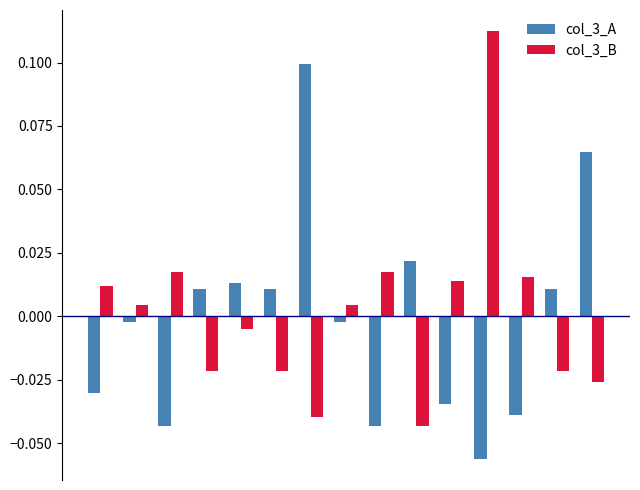

Which series has the largest total across all categories?

col_3_B